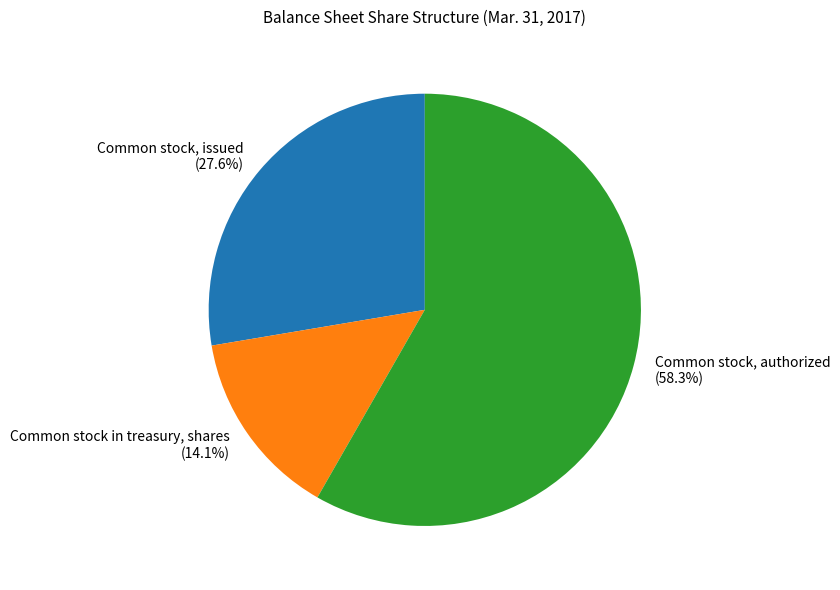

Is it true that Common stock, authorized is 58% of the pie?

True